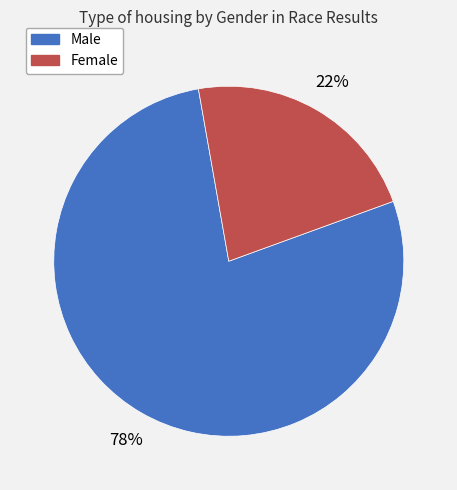

Rank the categories by value from highest to lowest.

Male, Female